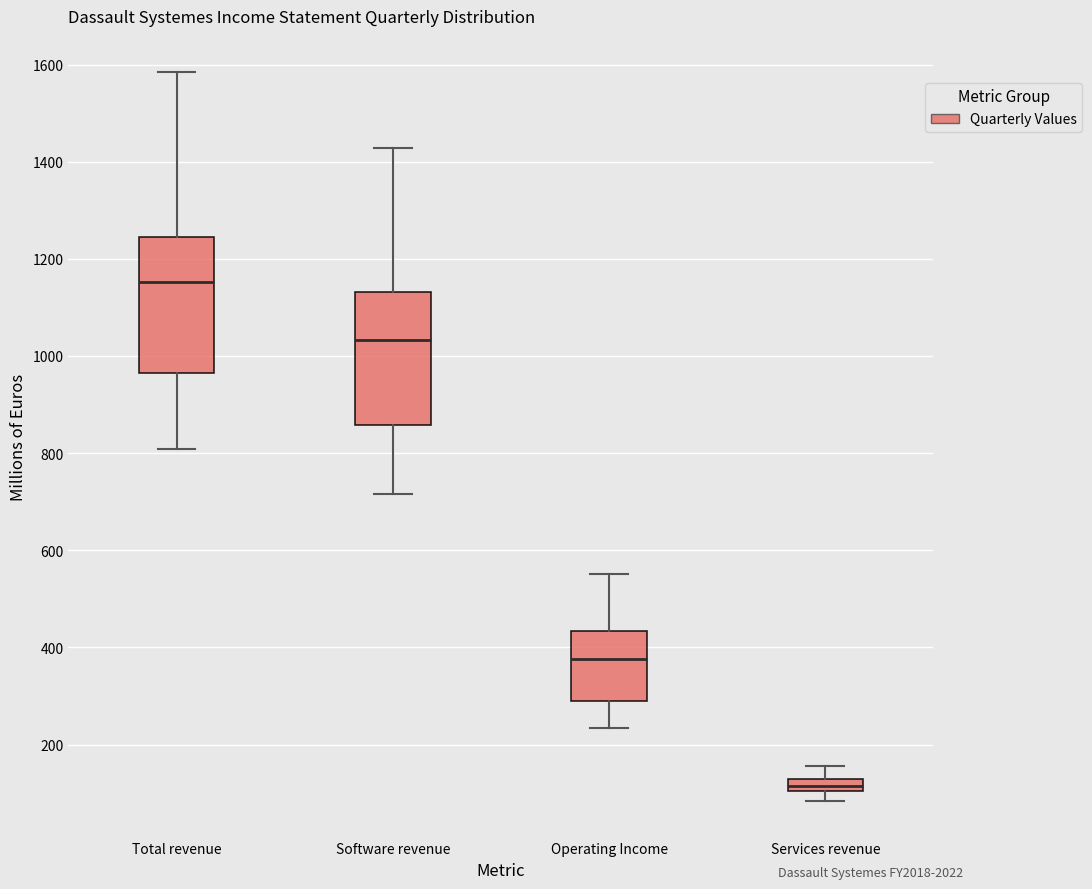

Where is the lower edge of the box for Services revenue on the y-axis? The values are not printed on the chart, so give them approximately, as read against the axis.

100